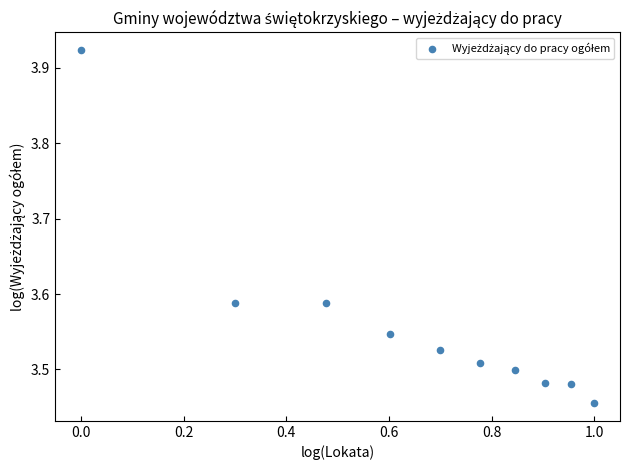

What is the average X value?

0.7